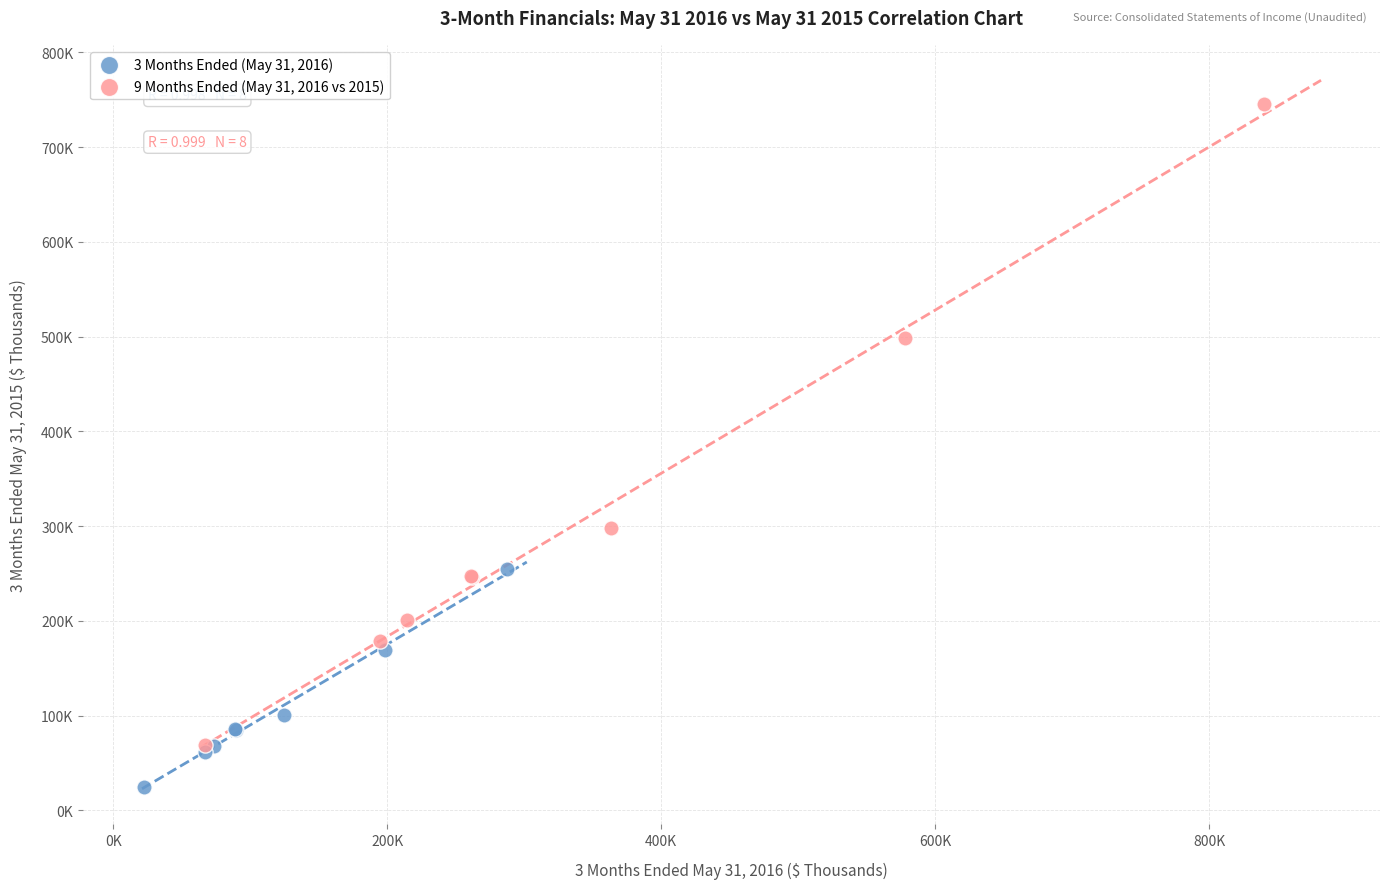

Which series reaches the maximum Y coordinate?

9 Months Ended (May 31, 2016 vs 2015)